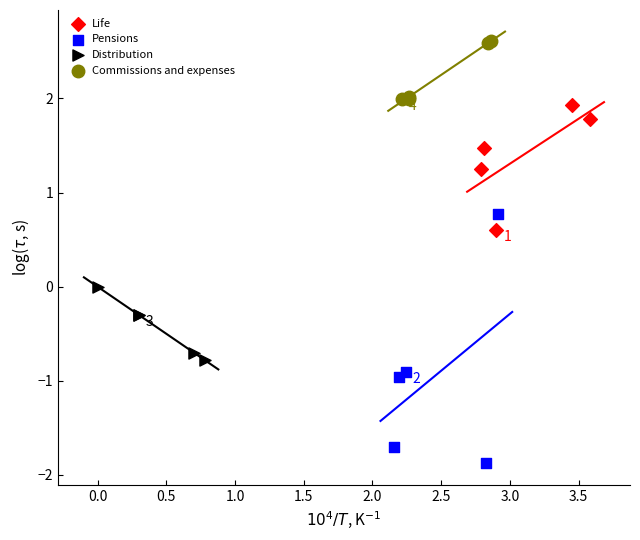

Which series has the largest Y range (max minus min)?

Pensions